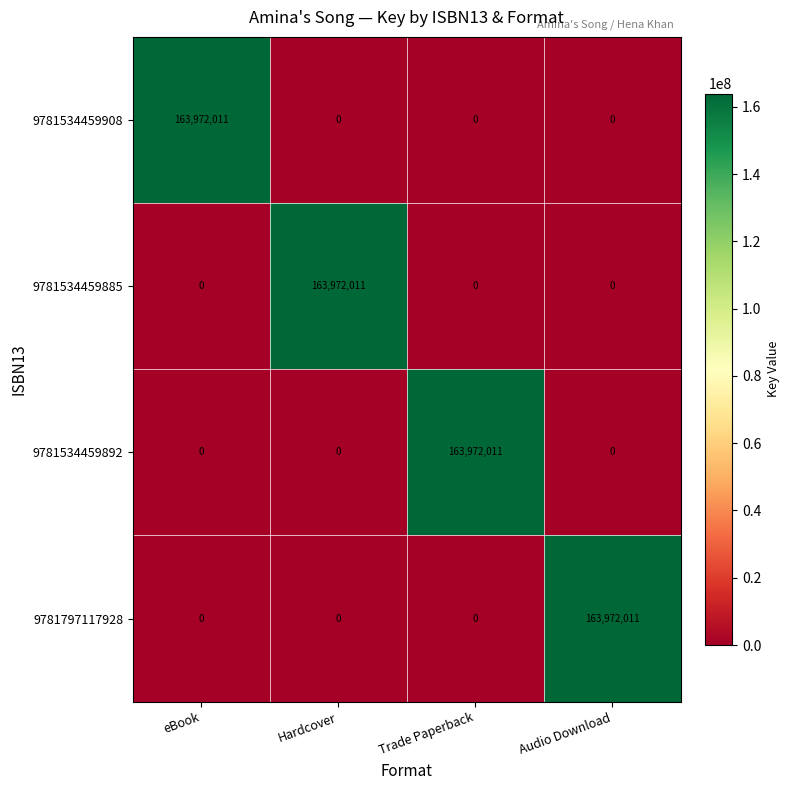

What is the difference between the highest and lowest values at Trade Paperback?

163972011